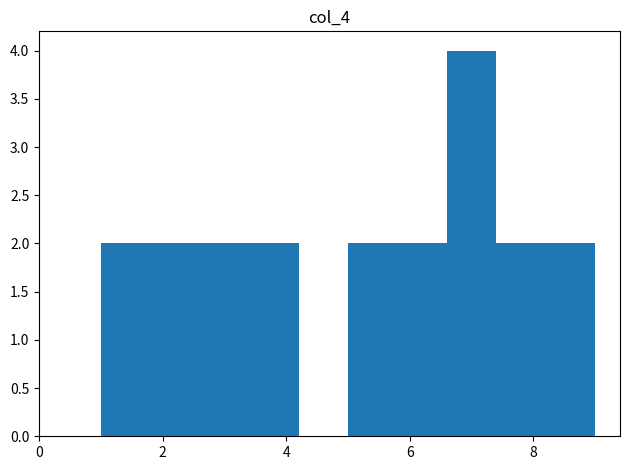

Reading left to right, transcribe this chart: for each bar, give the range it covers on the x-axis and its height. The values are not printed on the chart, so give them approximately, as read against the axis.

1.0 to 1.8: 2
1.8 to 2.6: 2
2.6 to 3.4: 2
3.4 to 4.2: 2
4.2 to 5.0: 0
5.0 to 5.8: 2
5.8 to 6.6: 2
6.6 to 7.4: 4
7.4 to 8.2: 2
8.2 to 9.0: 2